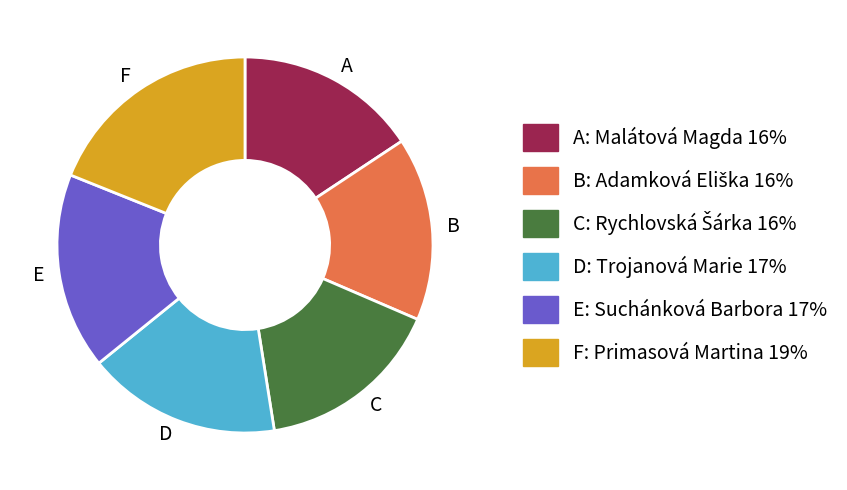

The F slice represents 28% of the pie. True or false?

False